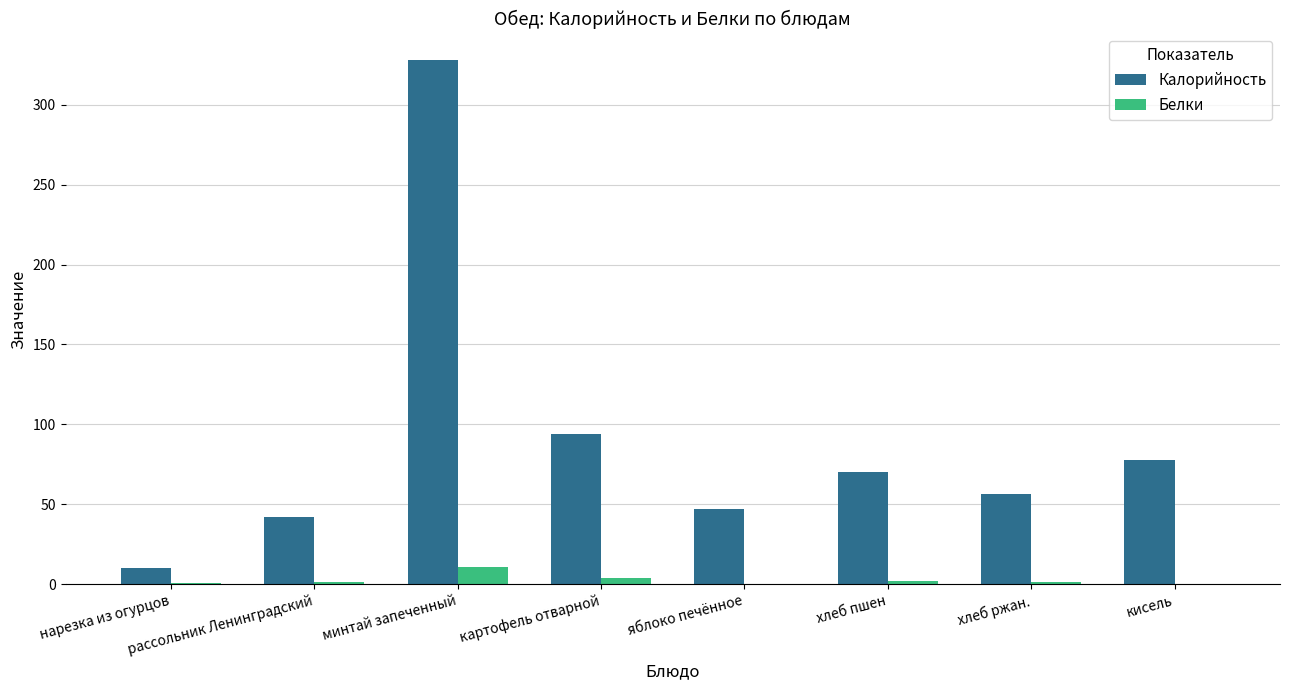

What is the sum of the Калорийность values at кисель and картофель отварной?

172.0